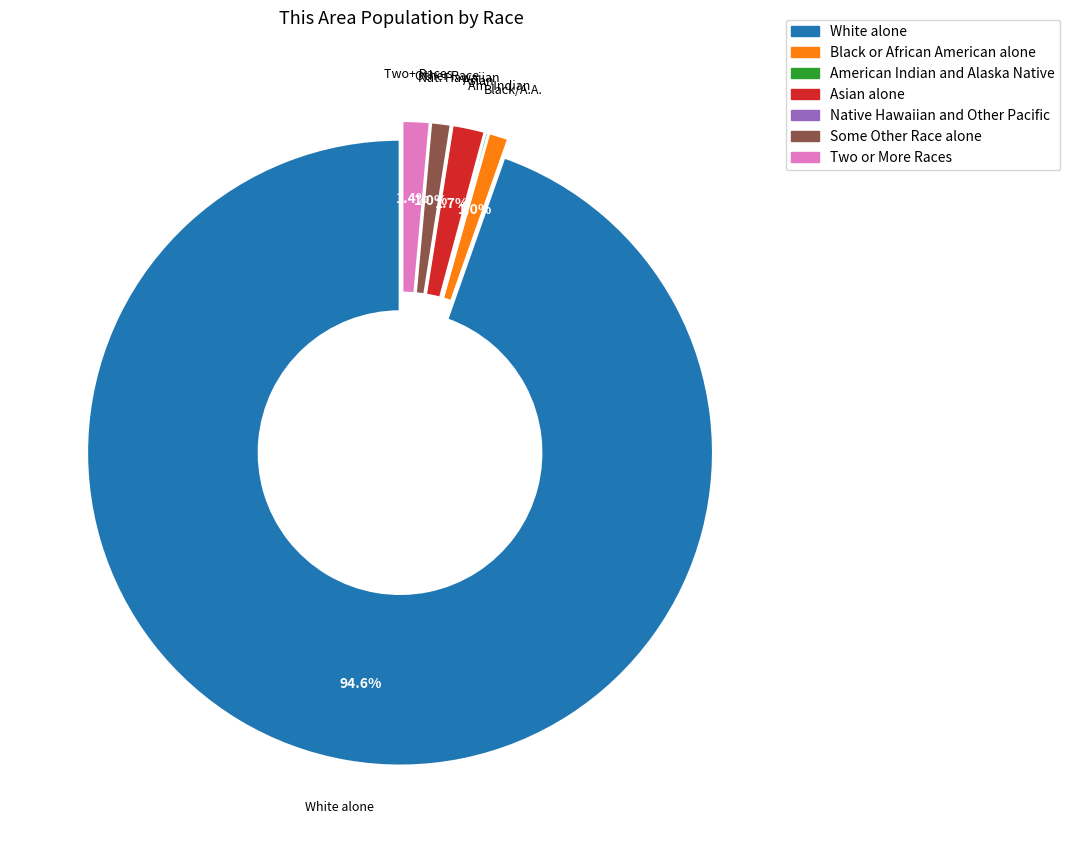

True or false: Two or More Races accounts for 16% of the total.

False